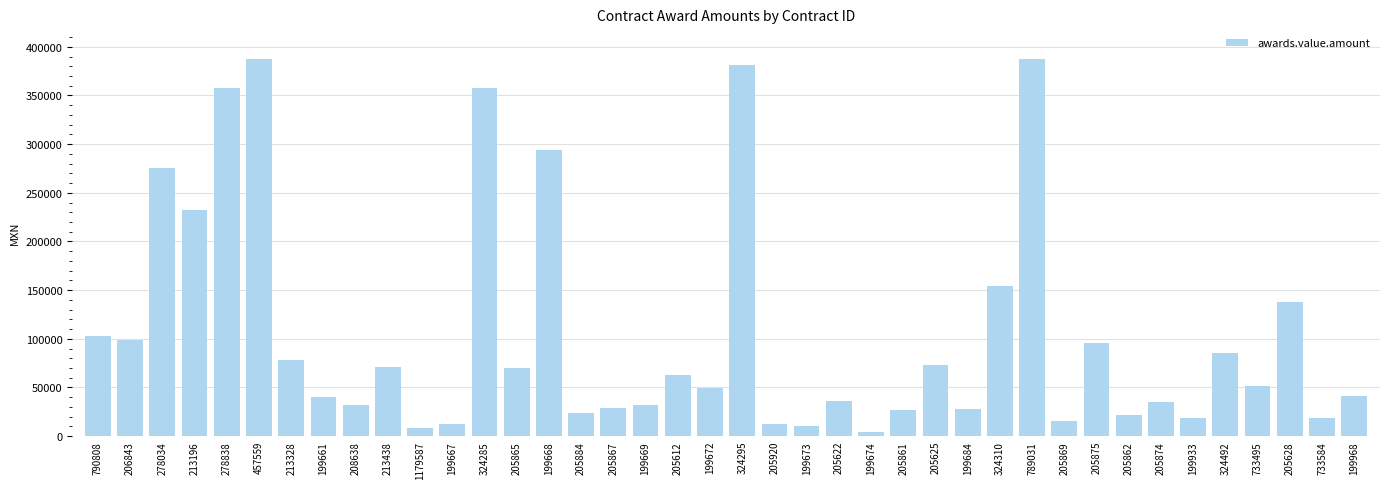

What is the difference between the second highest and minimum values?

383289.5